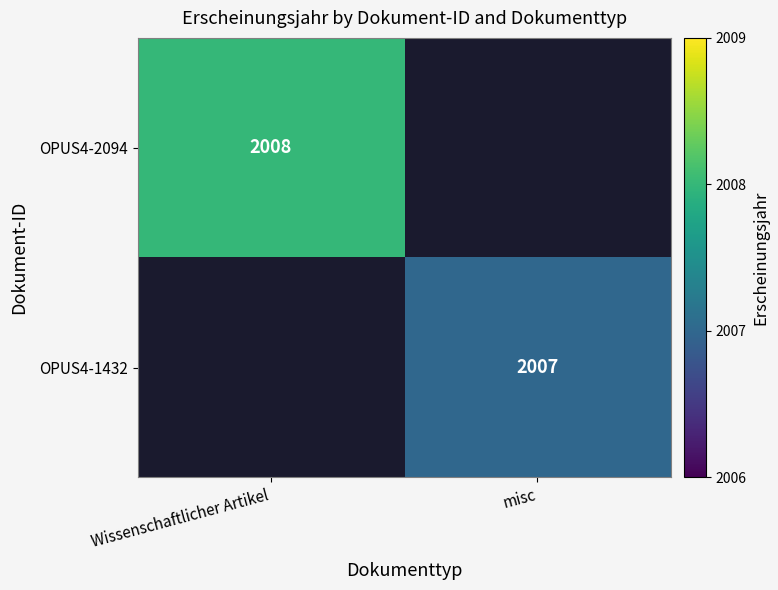

Is the value of OPUS4-2094 at Wissenschaftlicher Artikel greater than the value of OPUS4-1432 at misc?

Yes